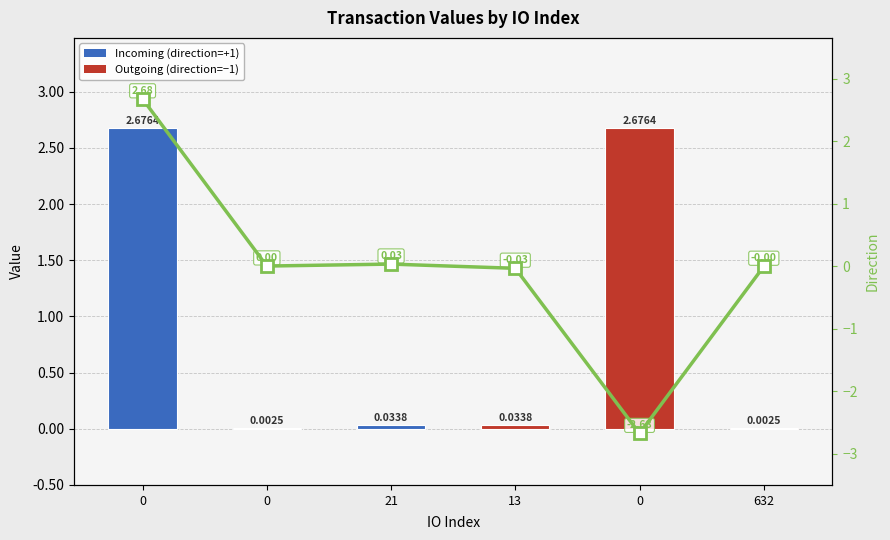

What is the label of the 1st bar from the right?

632